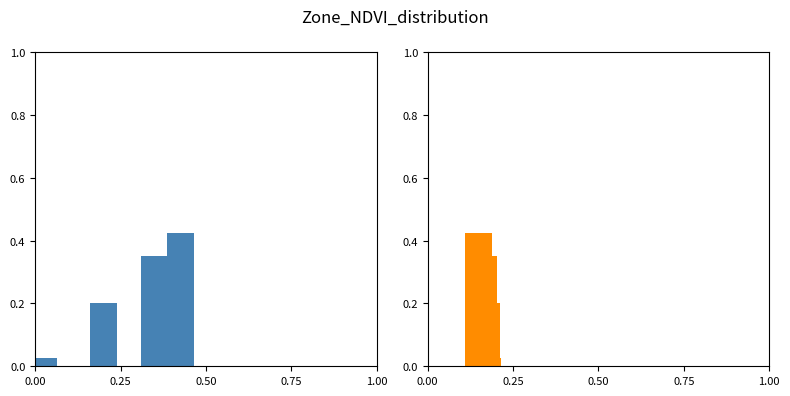

What is the value of the NDVI mean bar at the 1st from the left?

0.4